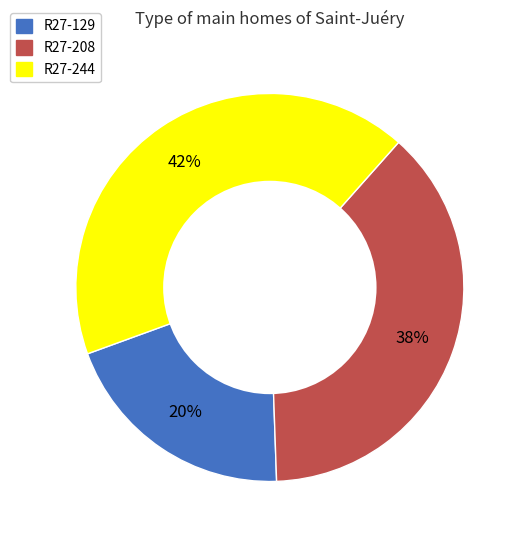

The R27-129 slice represents 20% of the pie. True or false?

True